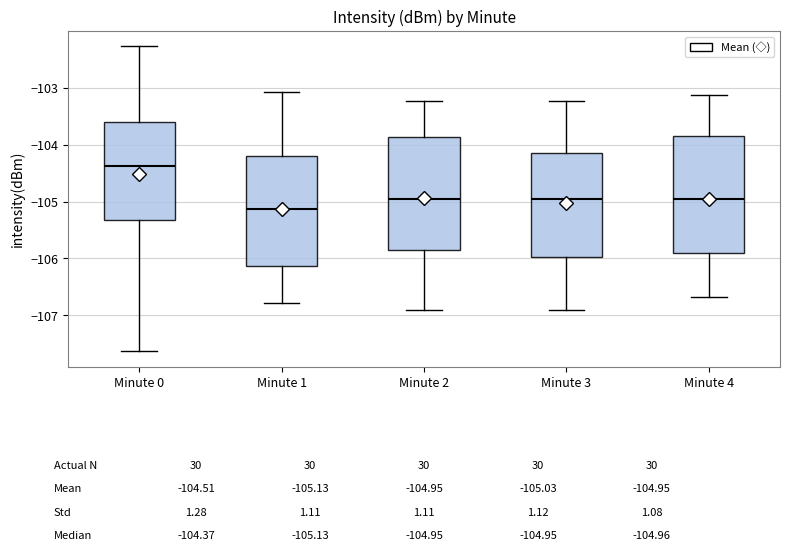

Which box's median line is the lowest?

Minute 1